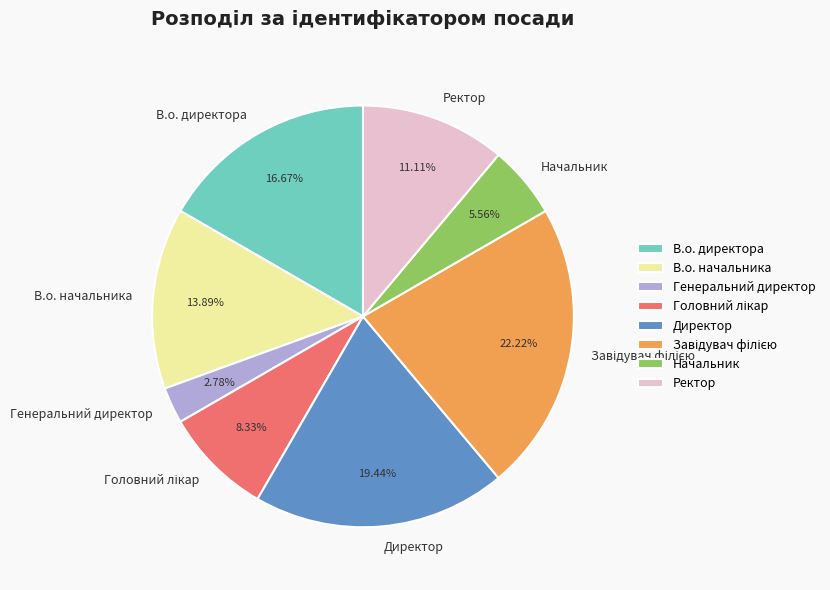

Which slice is the smallest?

Генеральний директор